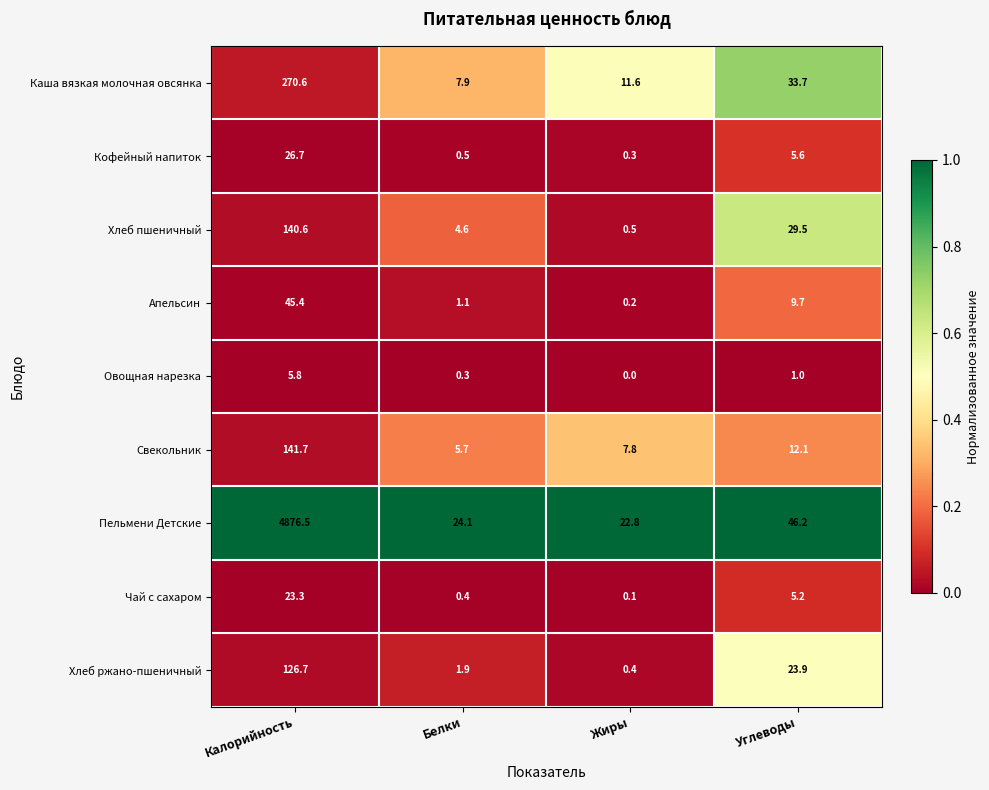

Between Белки and Углеводы, which series saw the biggest shift?

Каша вязкая молочная овсянка